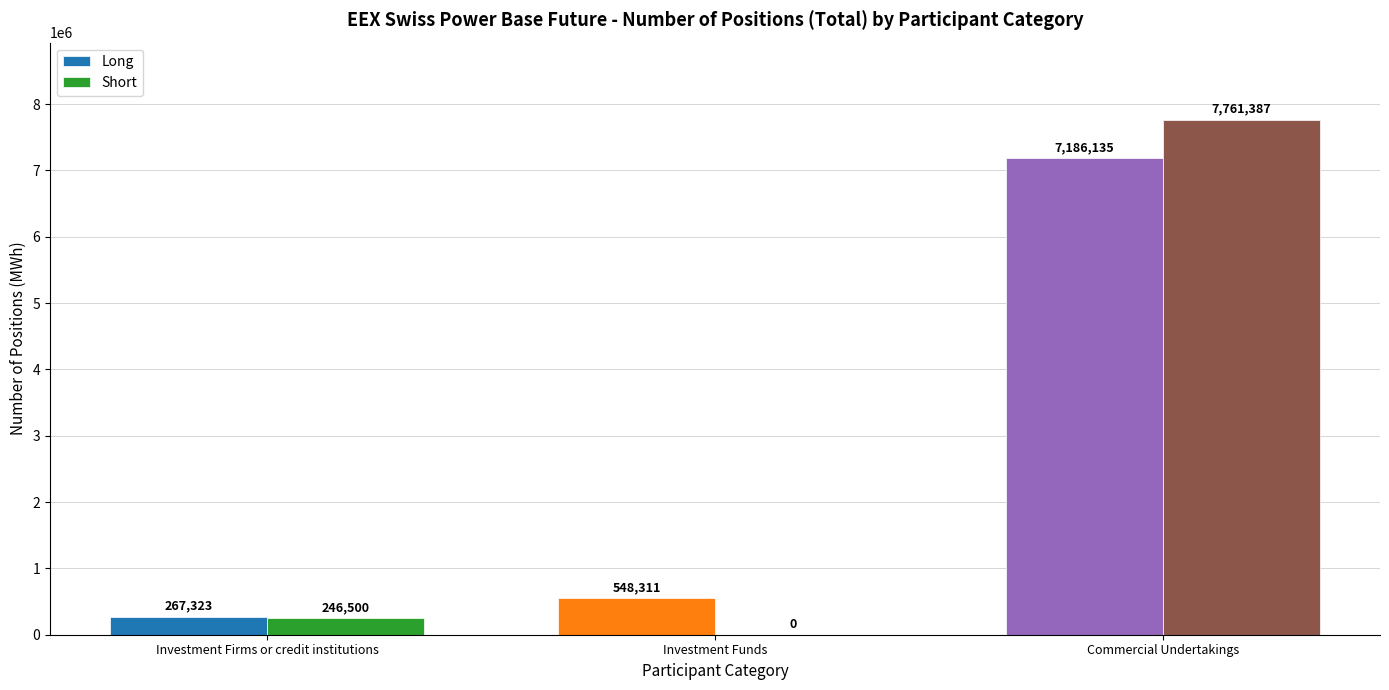

Which series changed the most between Investment Firms or credit institutions and Investment Funds?

Long